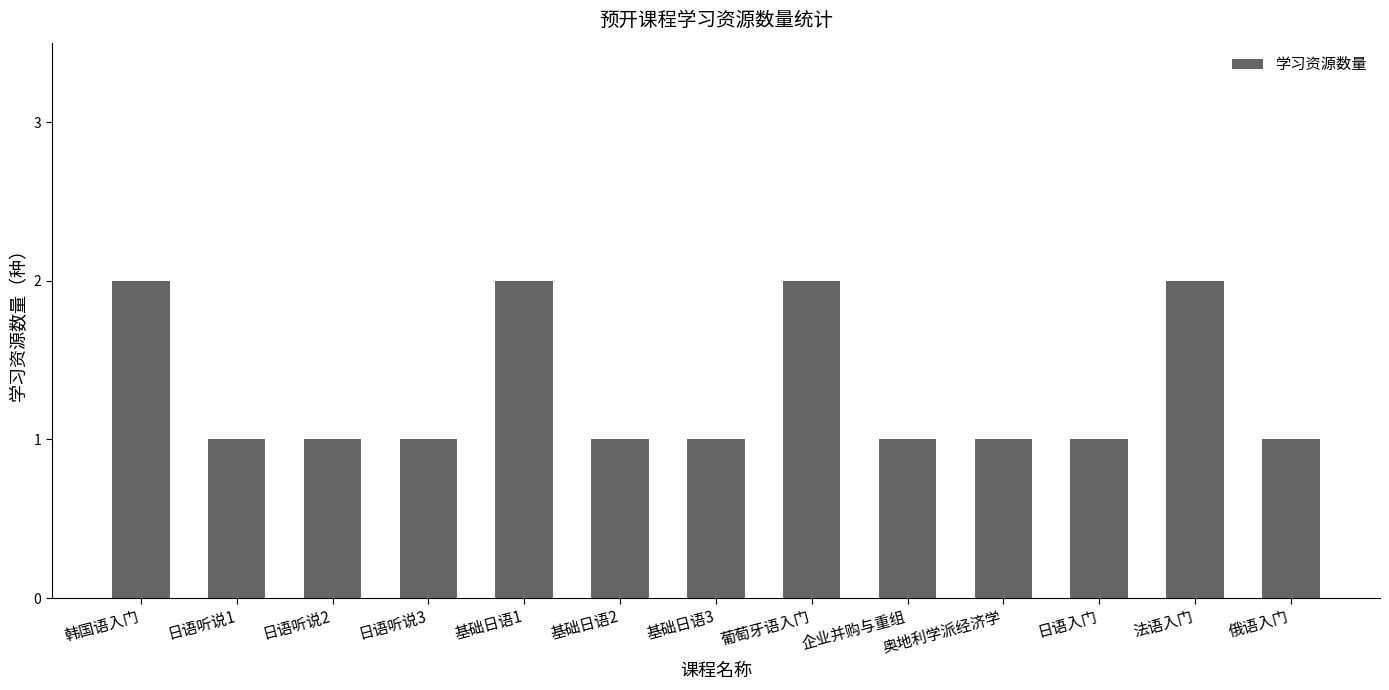

What is the value of the 3rd bar from the left?

1